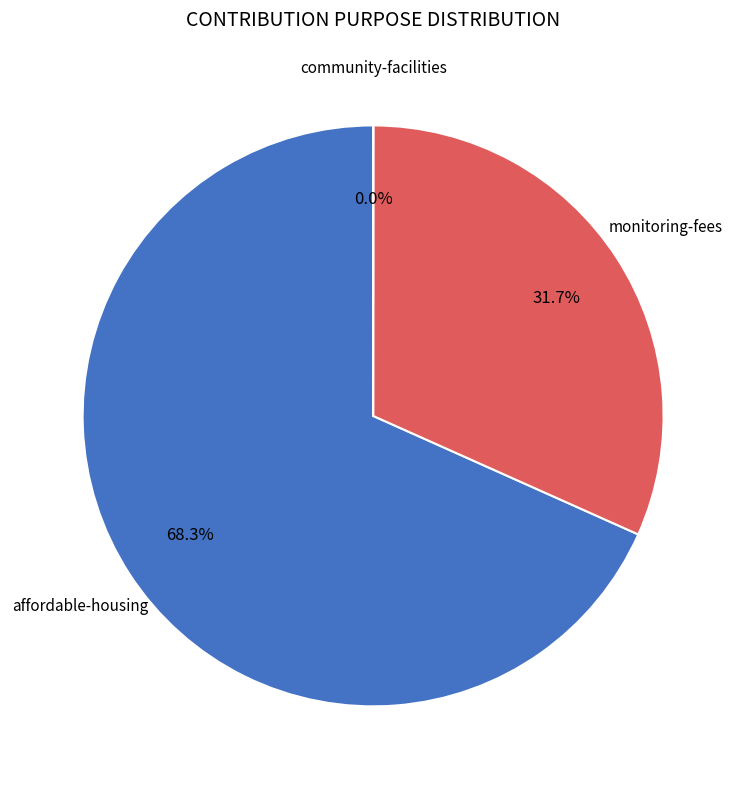

Does any single category account for the majority?

Yes